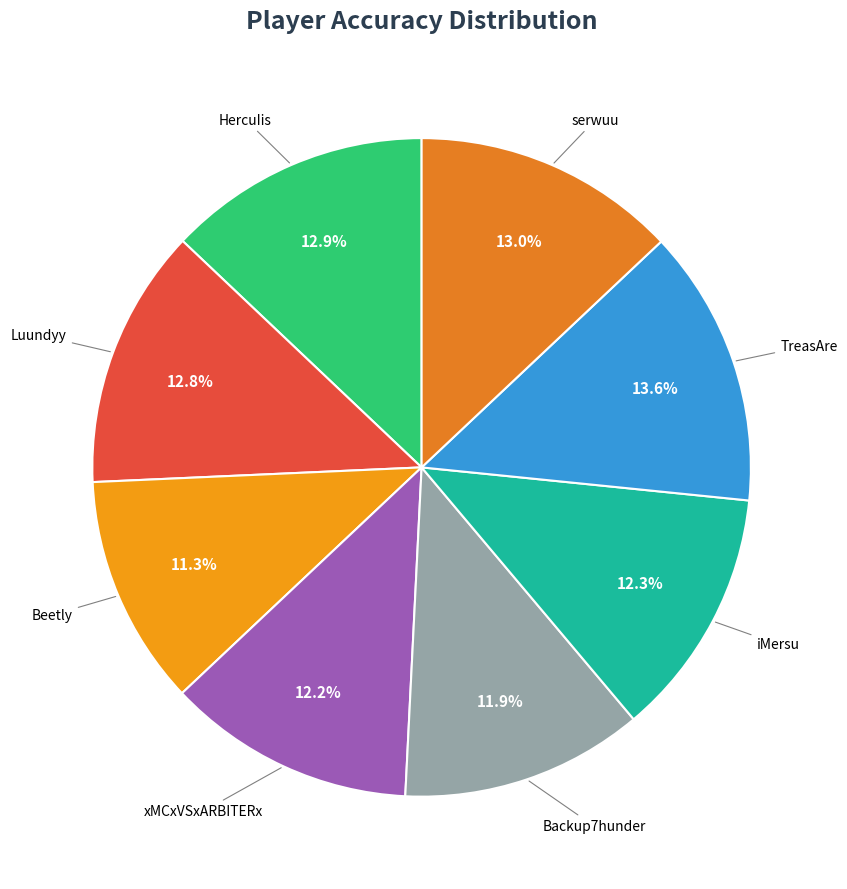

How many segments does this pie chart have?

8